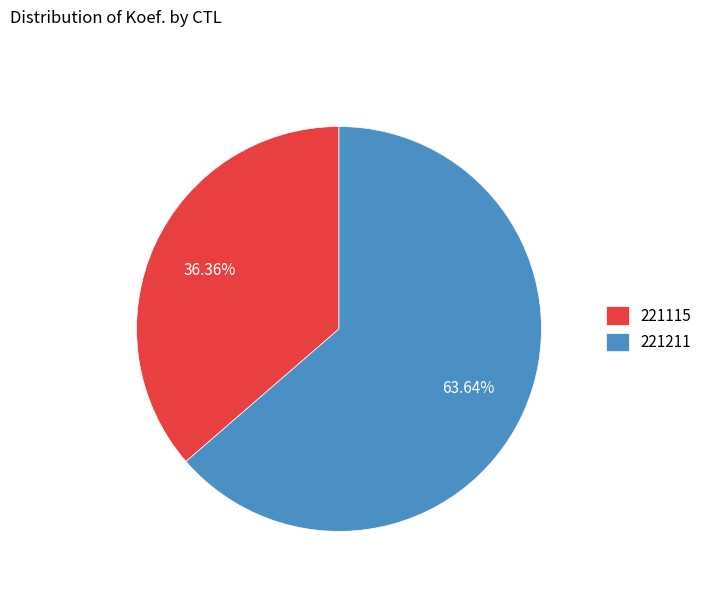

How much of the chart is everything except 221115?

63.6%